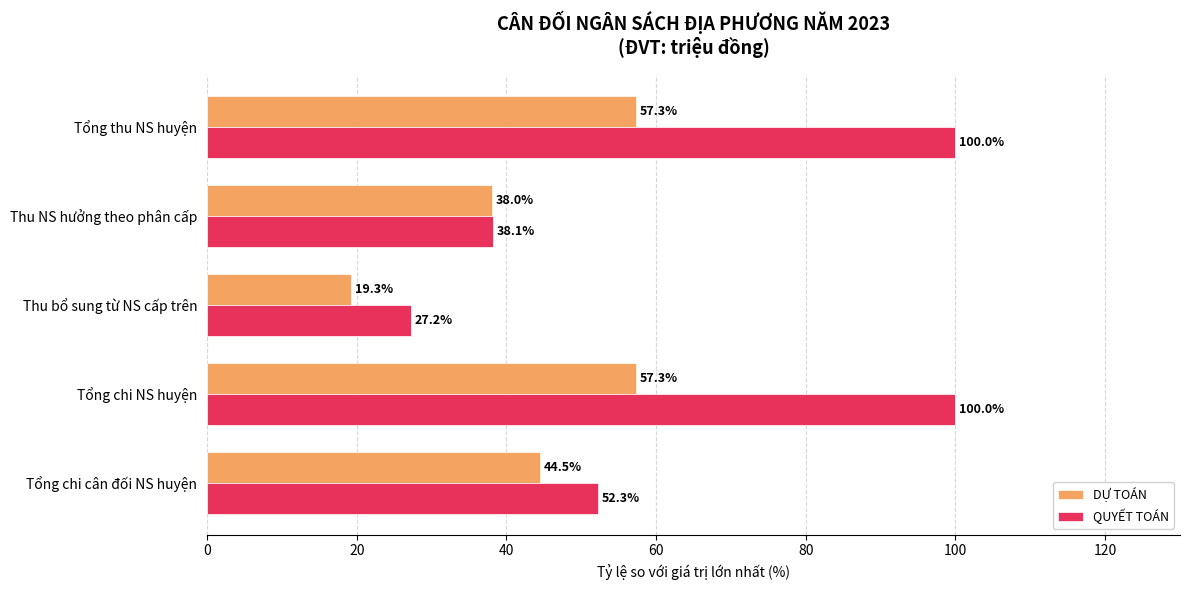

What is the total value across all series at Tổng chi NS huyện?

157.3